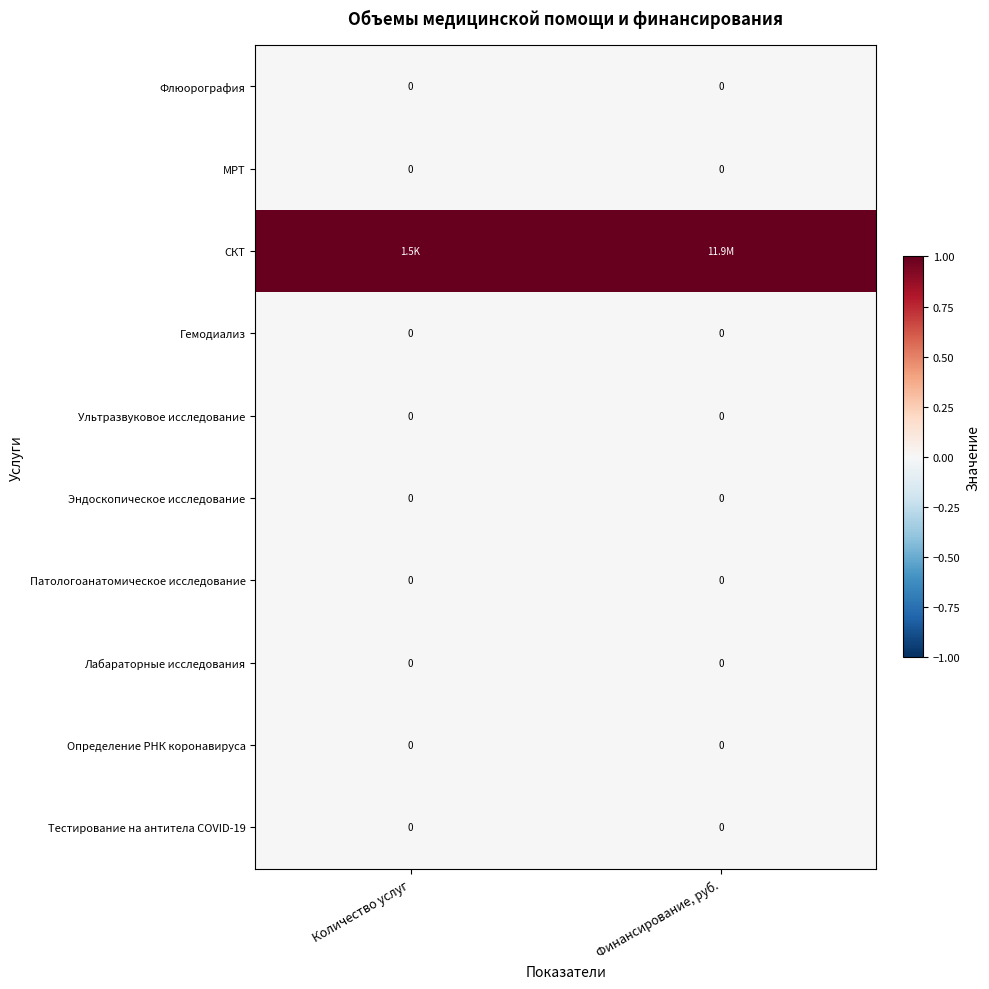

Which label corresponds to the largest value in the chart?

Количество услуг